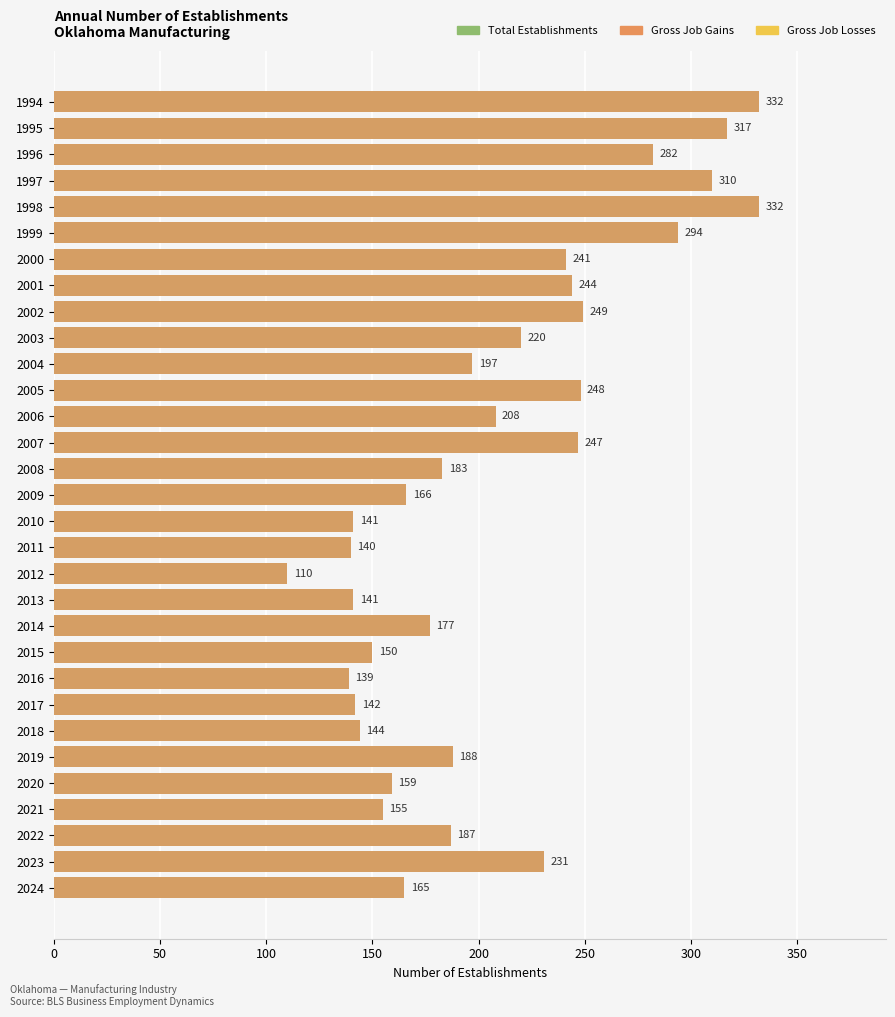

The Total Establishments series shows 200.9 at 2017. True or false?

False